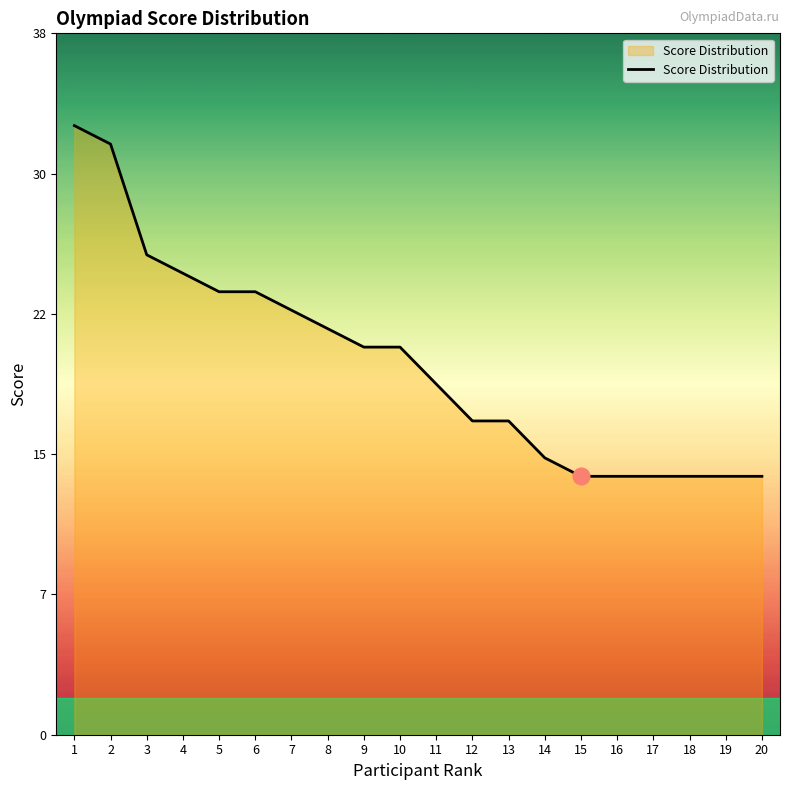

At which label does the data first exceed 21?

1